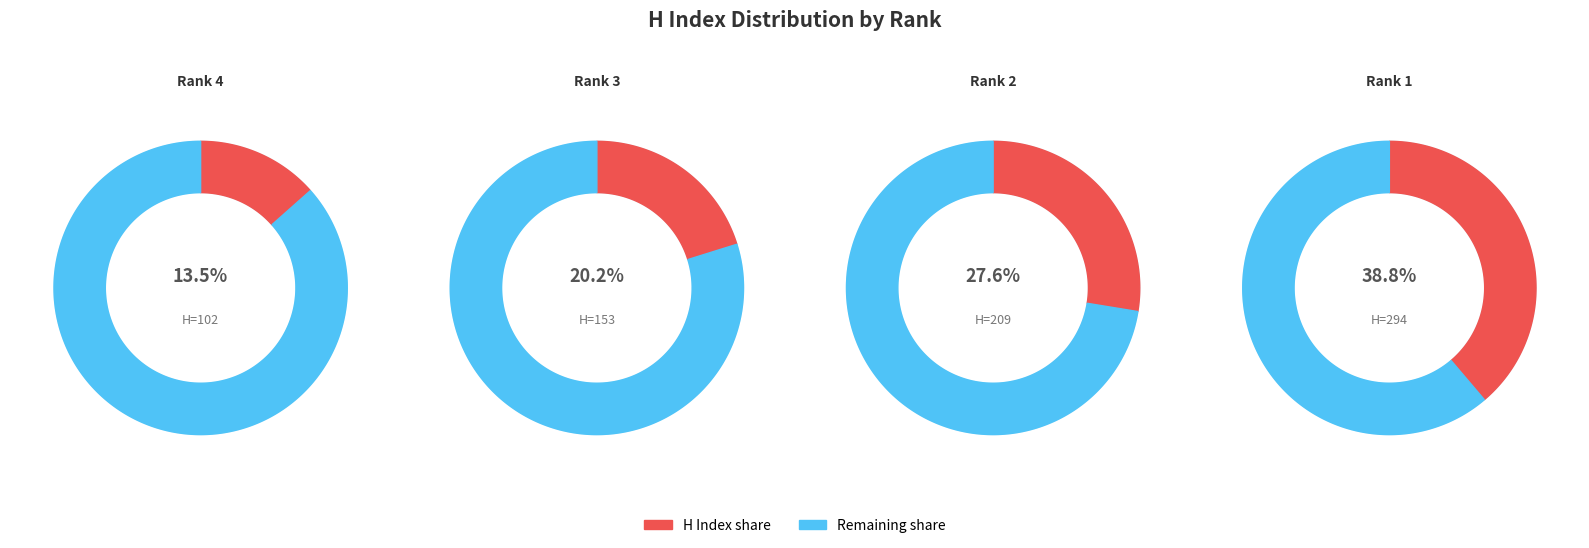

Count the number of slices in the pie.

4